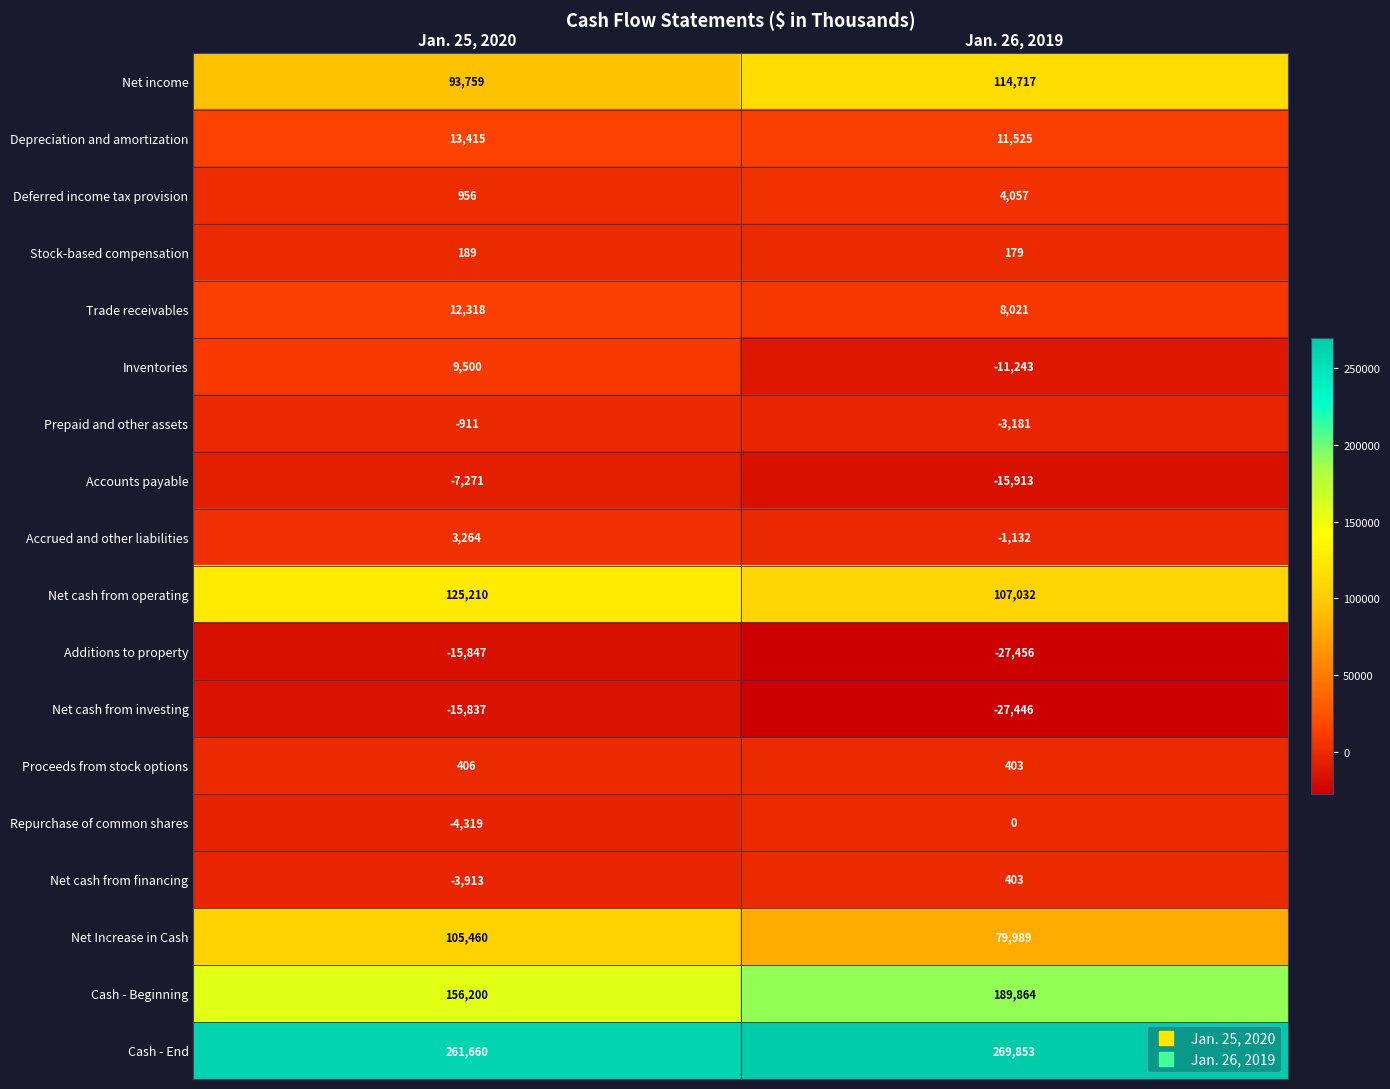

The value of Net income at Jan. 25, 2020 is 93759. True or false?

True